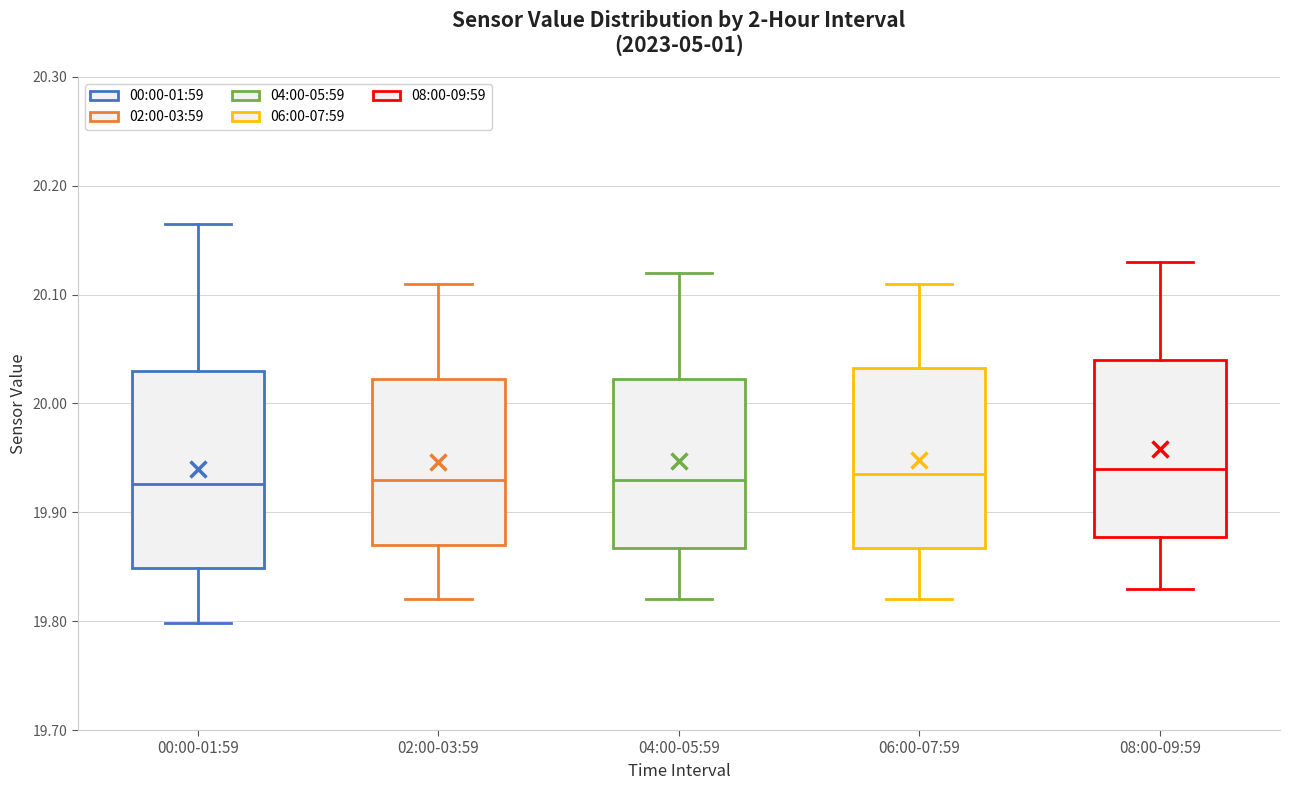

Reading left to right, transcribe this box plot: for each box, give where its median line is, the range the box spans, and where its two whiskers end, as read against the y-axis. The values are not printed on the chart, so give them approximately, as read against the axis.

00:00-01:59: median 19.93, box 19.85 to 20.03, whiskers 19.80 to 20.17
02:00-03:59: median 19.93, box 19.87 to 20.02, whiskers 19.82 to 20.11
04:00-05:59: median 19.93, box 19.87 to 20.02, whiskers 19.82 to 20.12
06:00-07:59: median 19.94, box 19.87 to 20.03, whiskers 19.82 to 20.11
08:00-09:59: median 19.94, box 19.88 to 20.04, whiskers 19.83 to 20.13